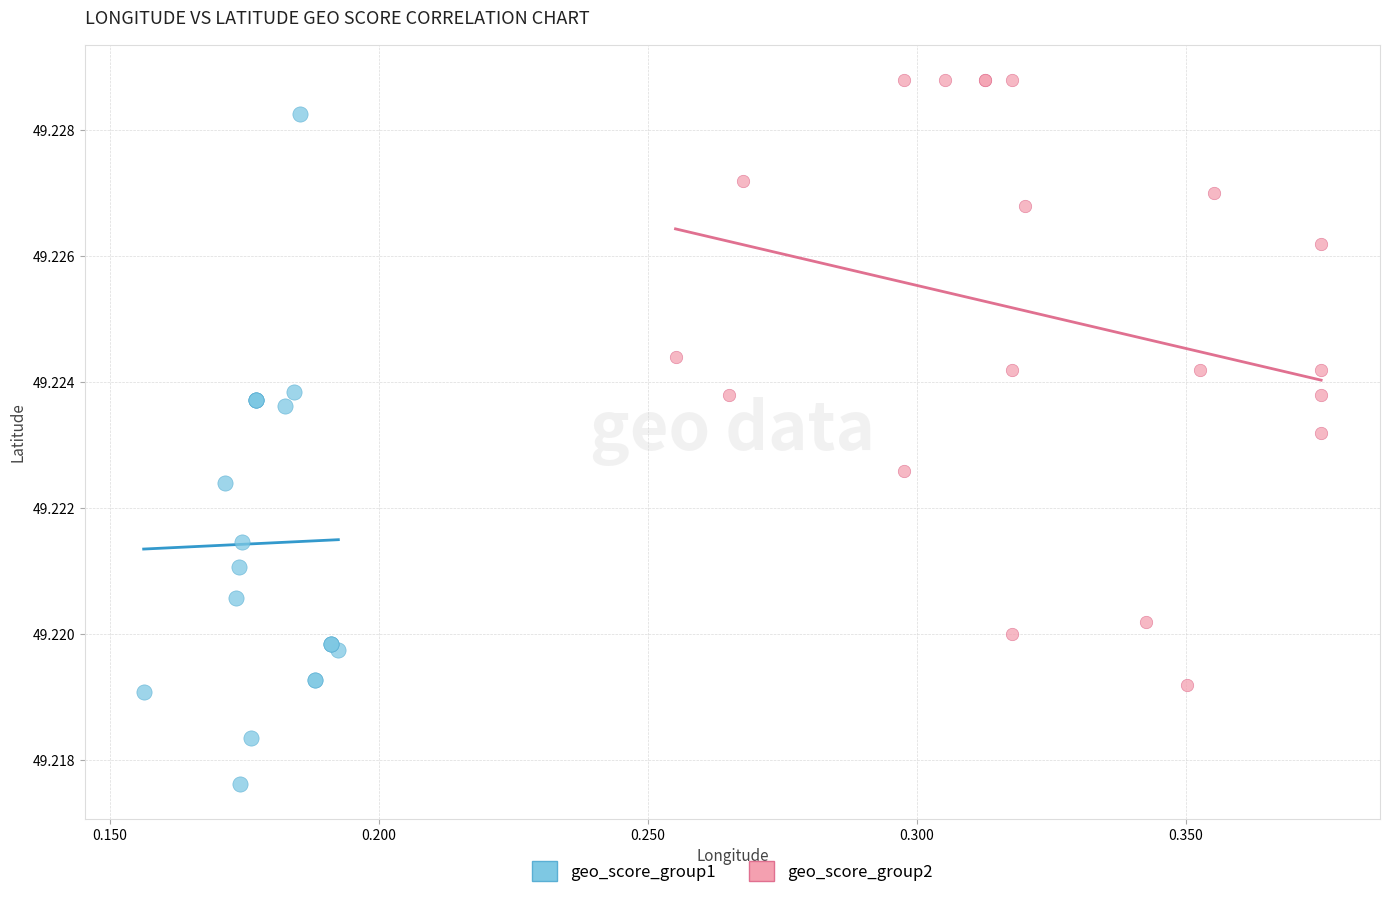

Which series reaches the minimum Y coordinate?

geo_score_group1